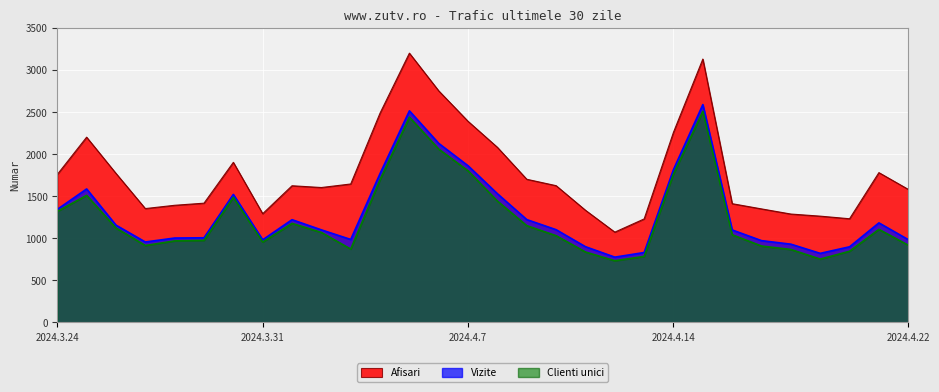

At which label does Afisari first exceed 1624?

2024.3.24